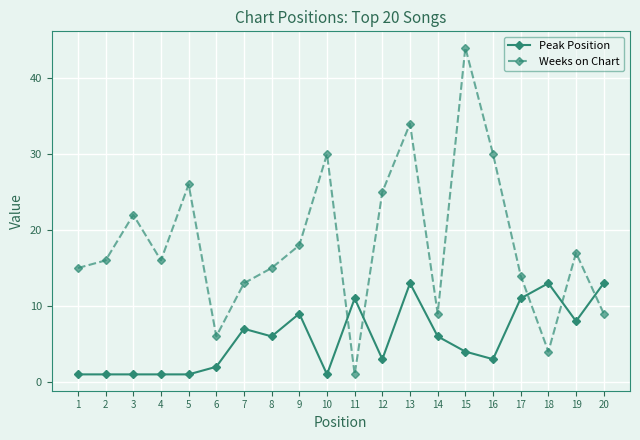

How many data points does each series have?

20